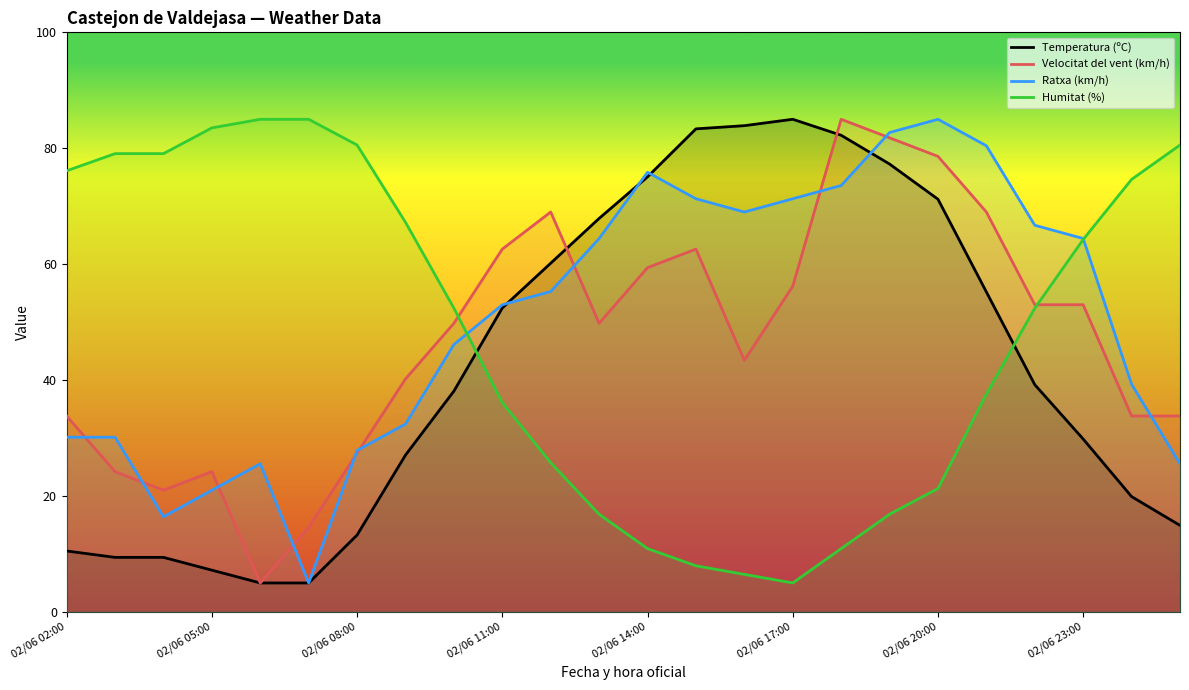

After their last crossing, which series has the higher values: Velocitat del vent (km/h) or Ratxa (km/h)?

Velocitat del vent (km/h)